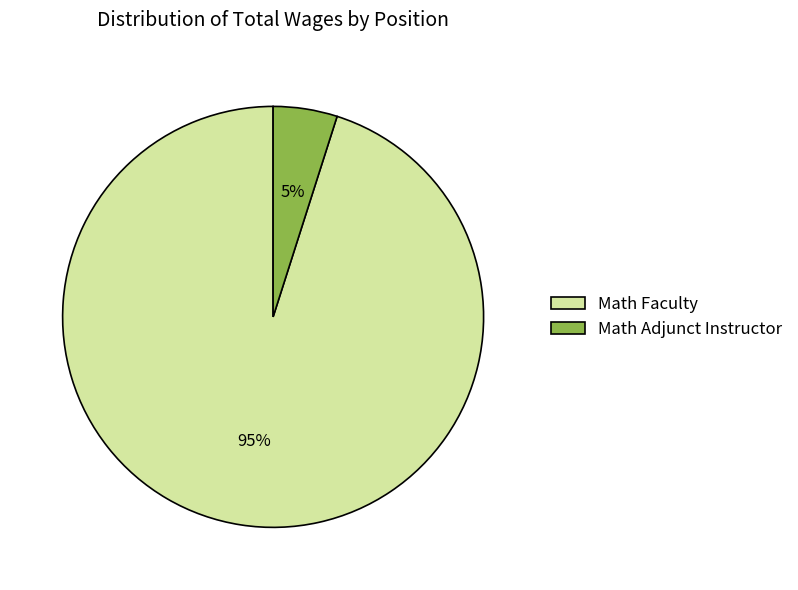

Combined, do Math Adjunct Instructor and Math Faculty account for over 50%?

Yes